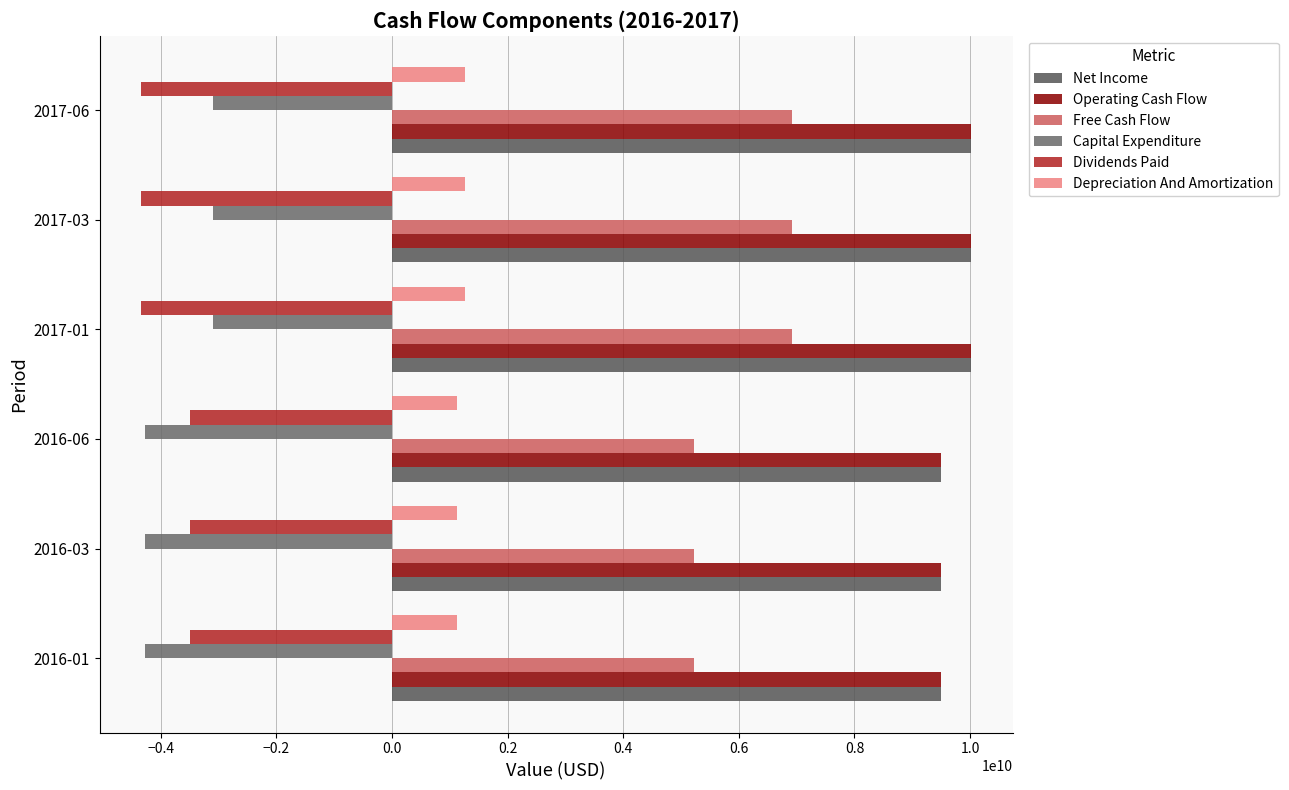

How many values in the Net Income series are below 10017975000?

3